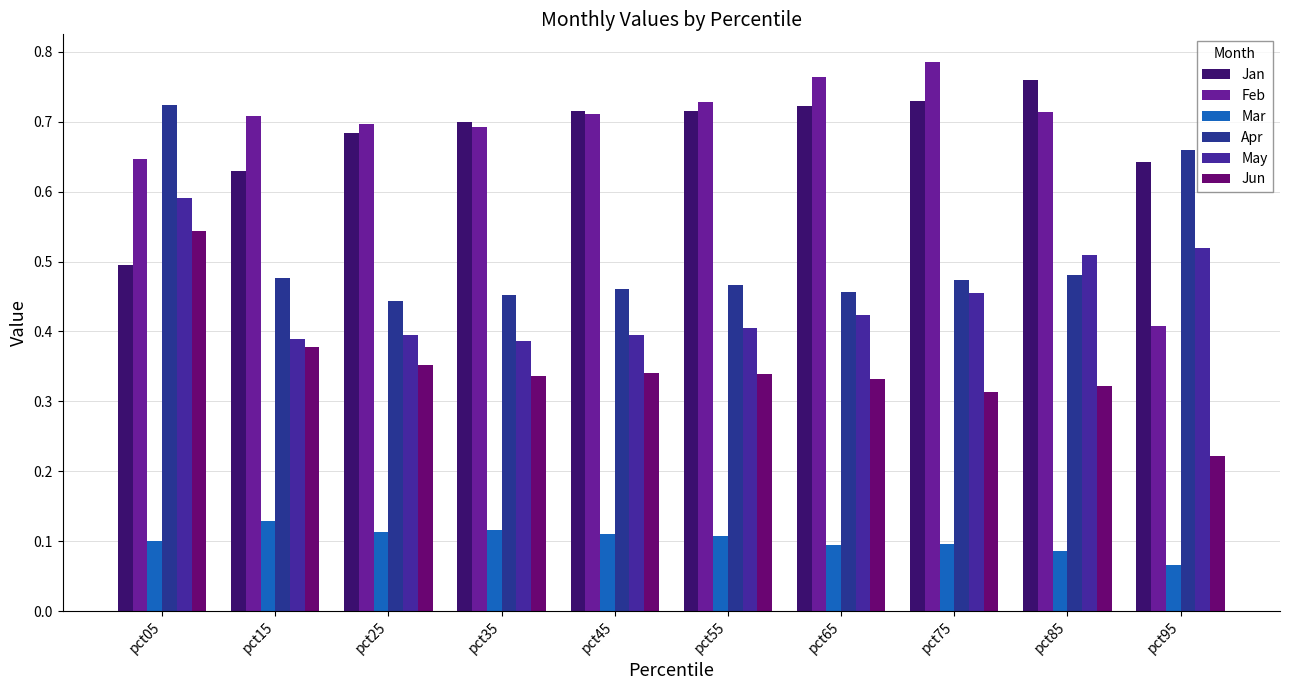

Which label corresponds to the largest value in the chart?

pct75